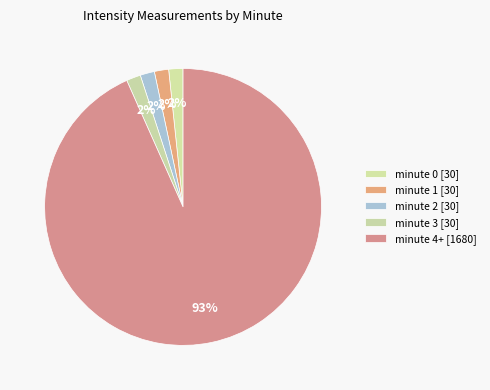

Which slice is the smallest?

minute 2